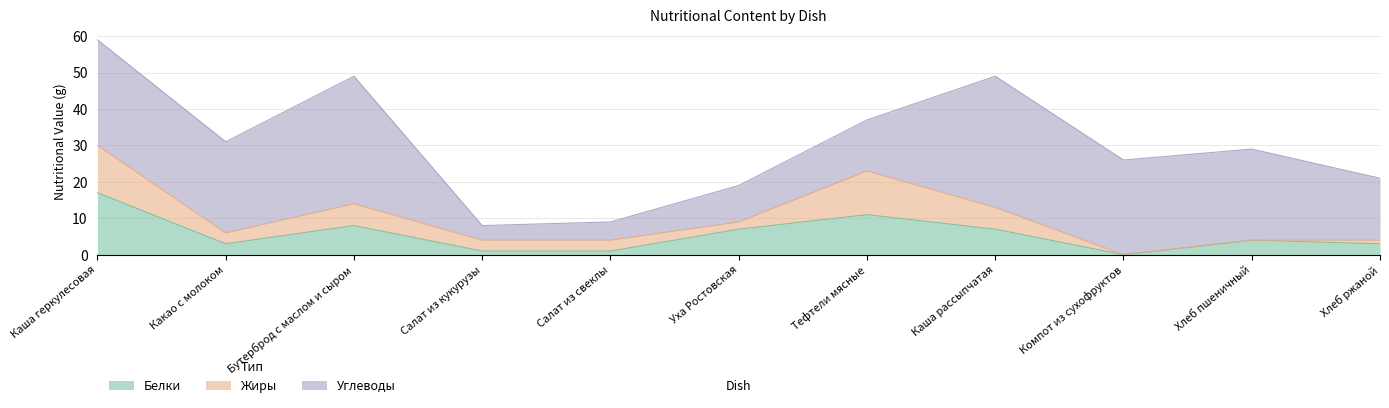

What is the approximate value of Жиры at Салат из свеклы?

3